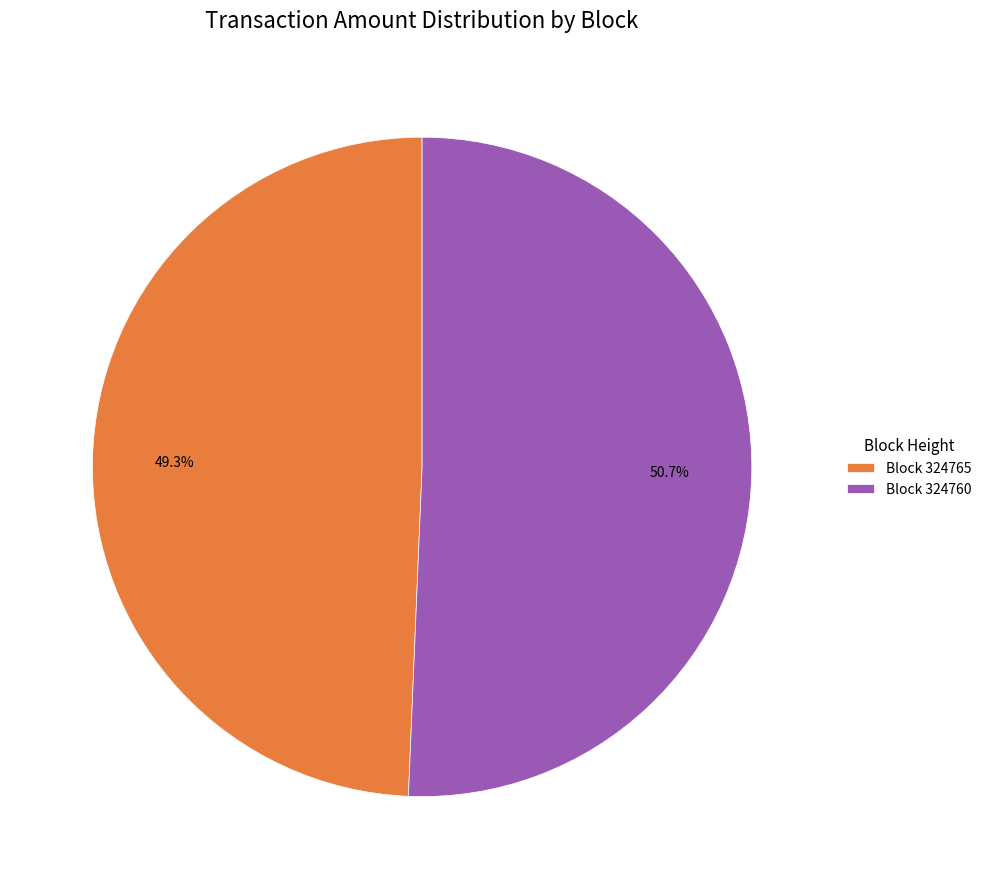

What is the largest slice in the pie chart?

Block 324760